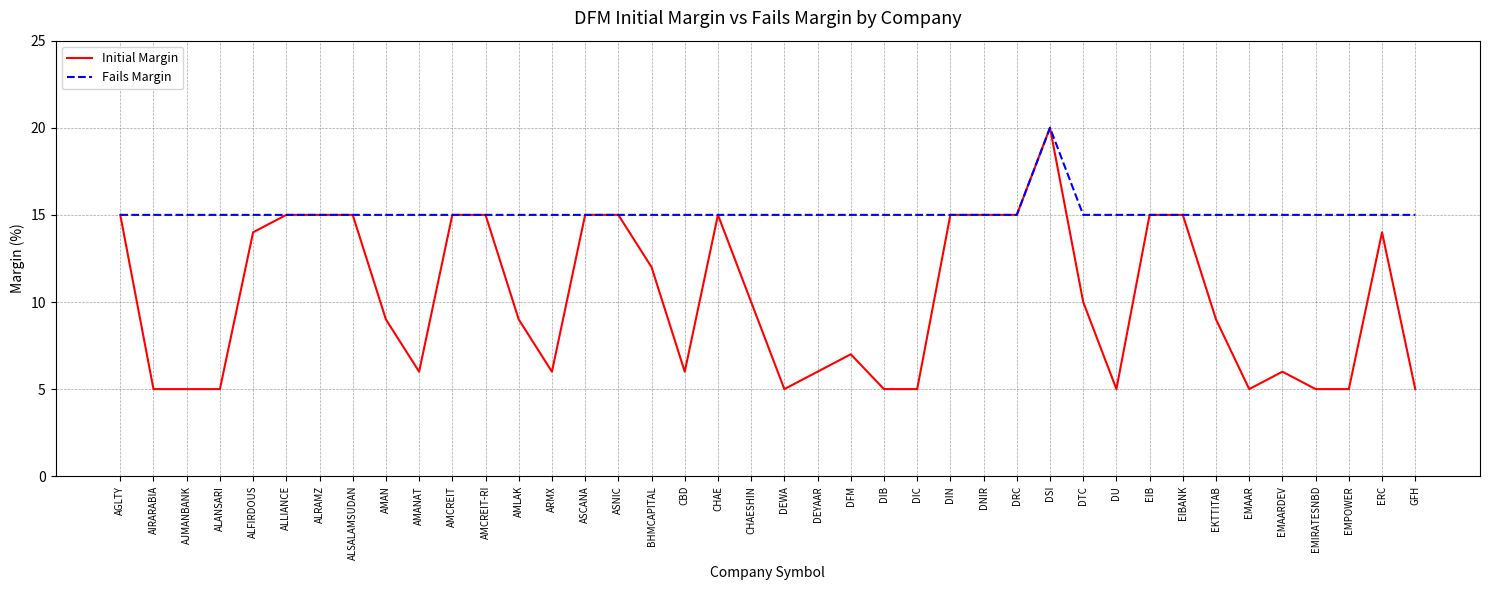

Does the chart have visible grid lines?

Yes